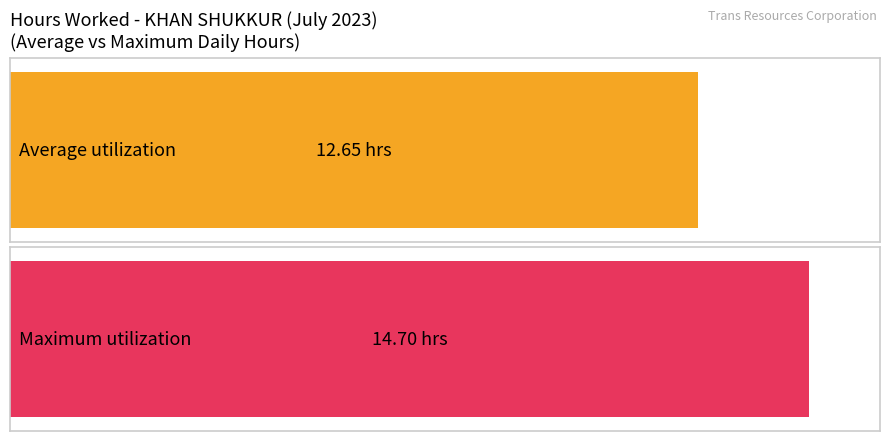

How many series are shown in this chart?

2